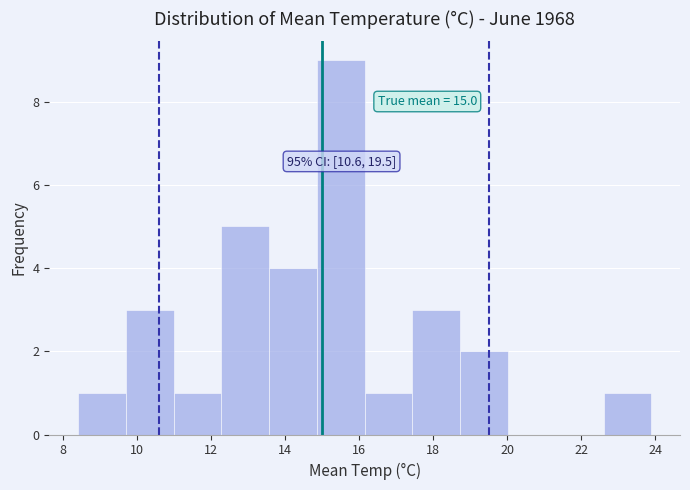

Over which range of the x-axis is the bar tallest?

14.8 to 16.2